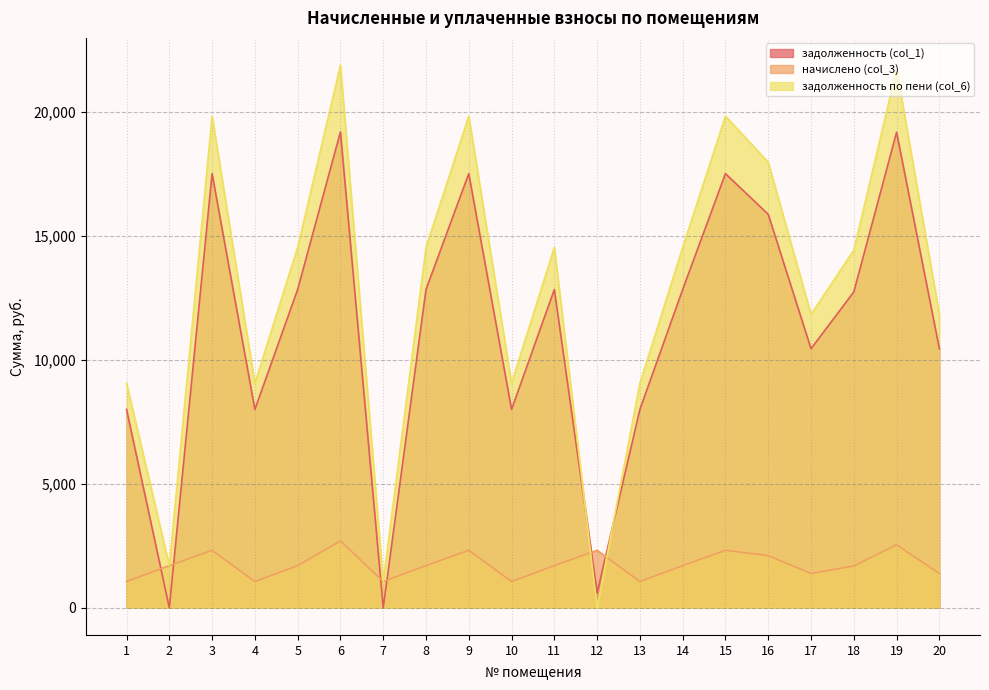

Which series changed the most between 8 and 14?

задолженность (col_1)